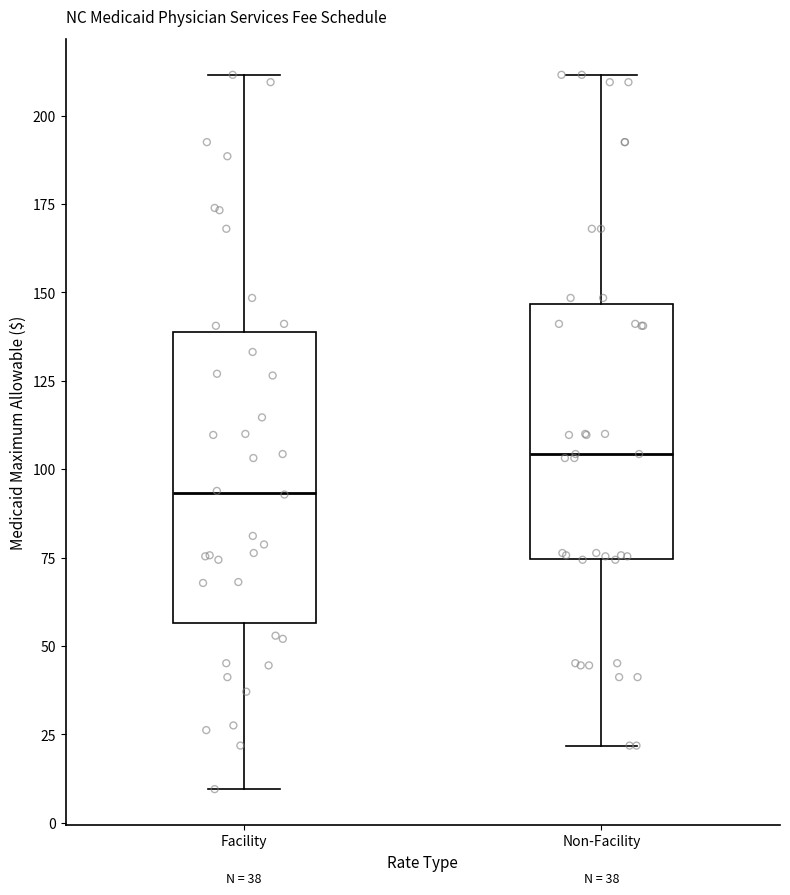

Which box has the highest median line?

Non-Facility